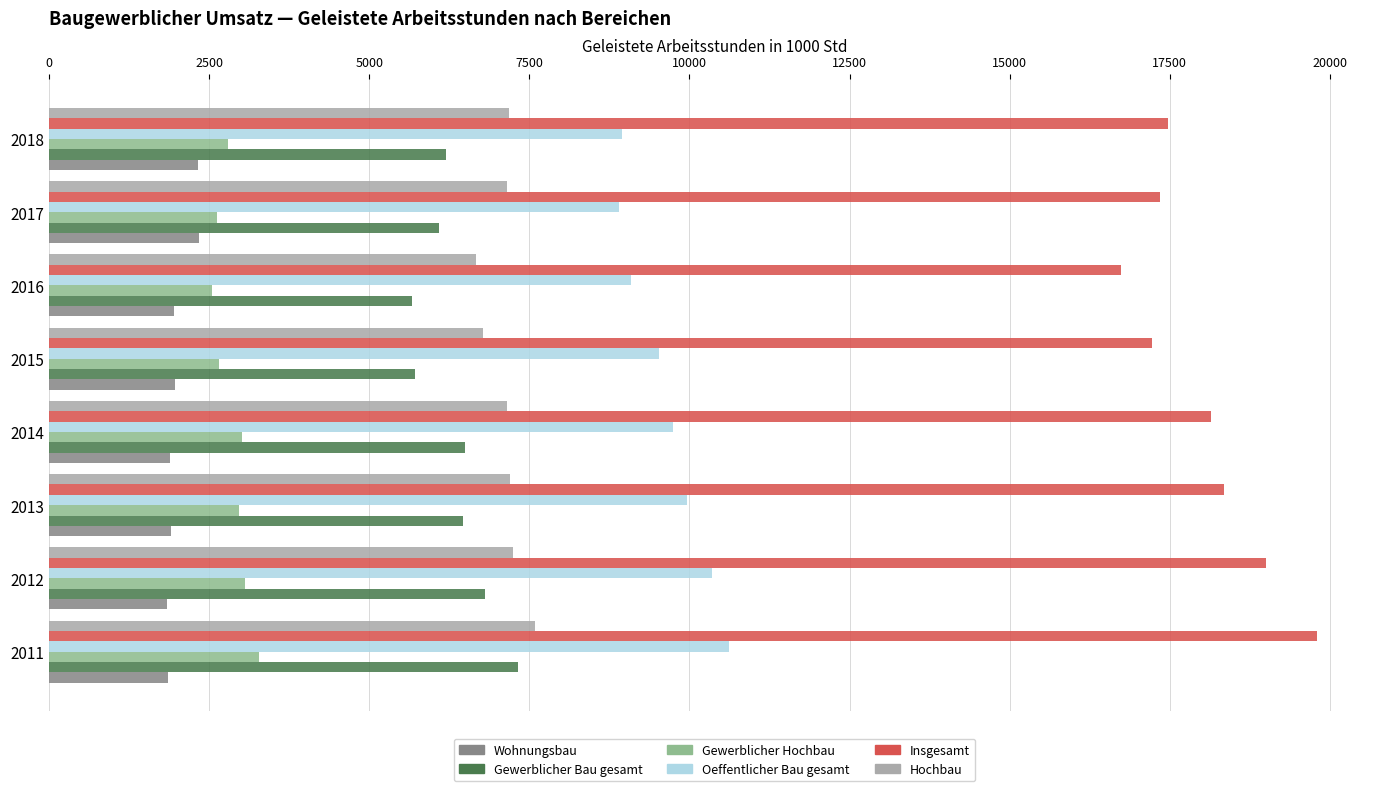

List the series in order of their peak value, lowest first.

Wohnungsbau, Gewerblicher Hochbau, Gewerblicher Bau gesamt, Hochbau, Oeffentlicher Bau gesamt, Insgesamt